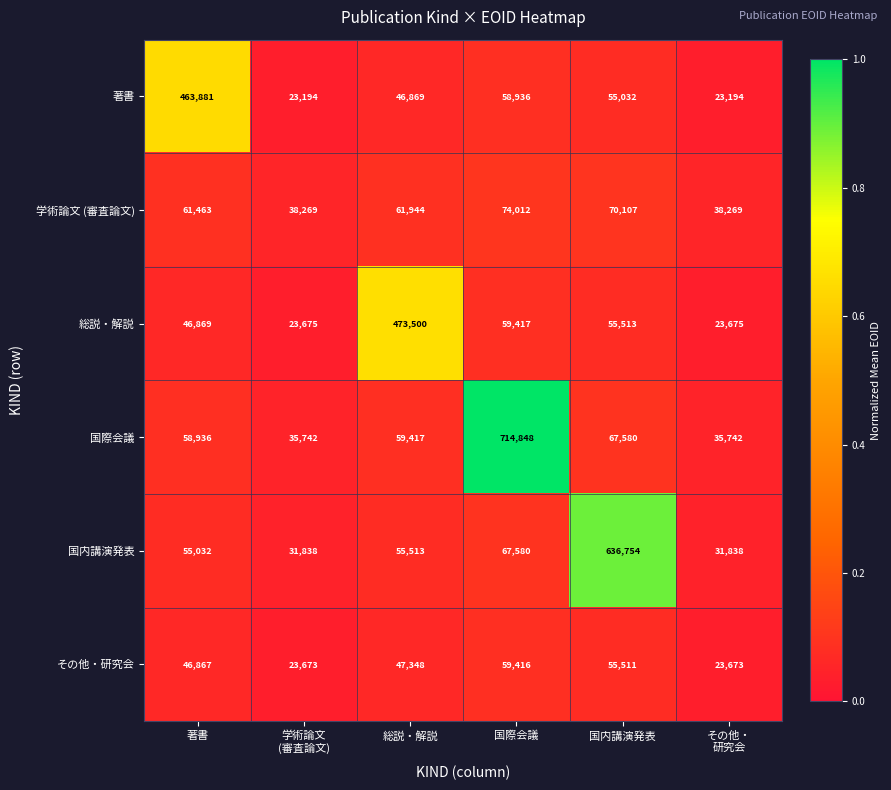

What is the greatest value displayed?

714848